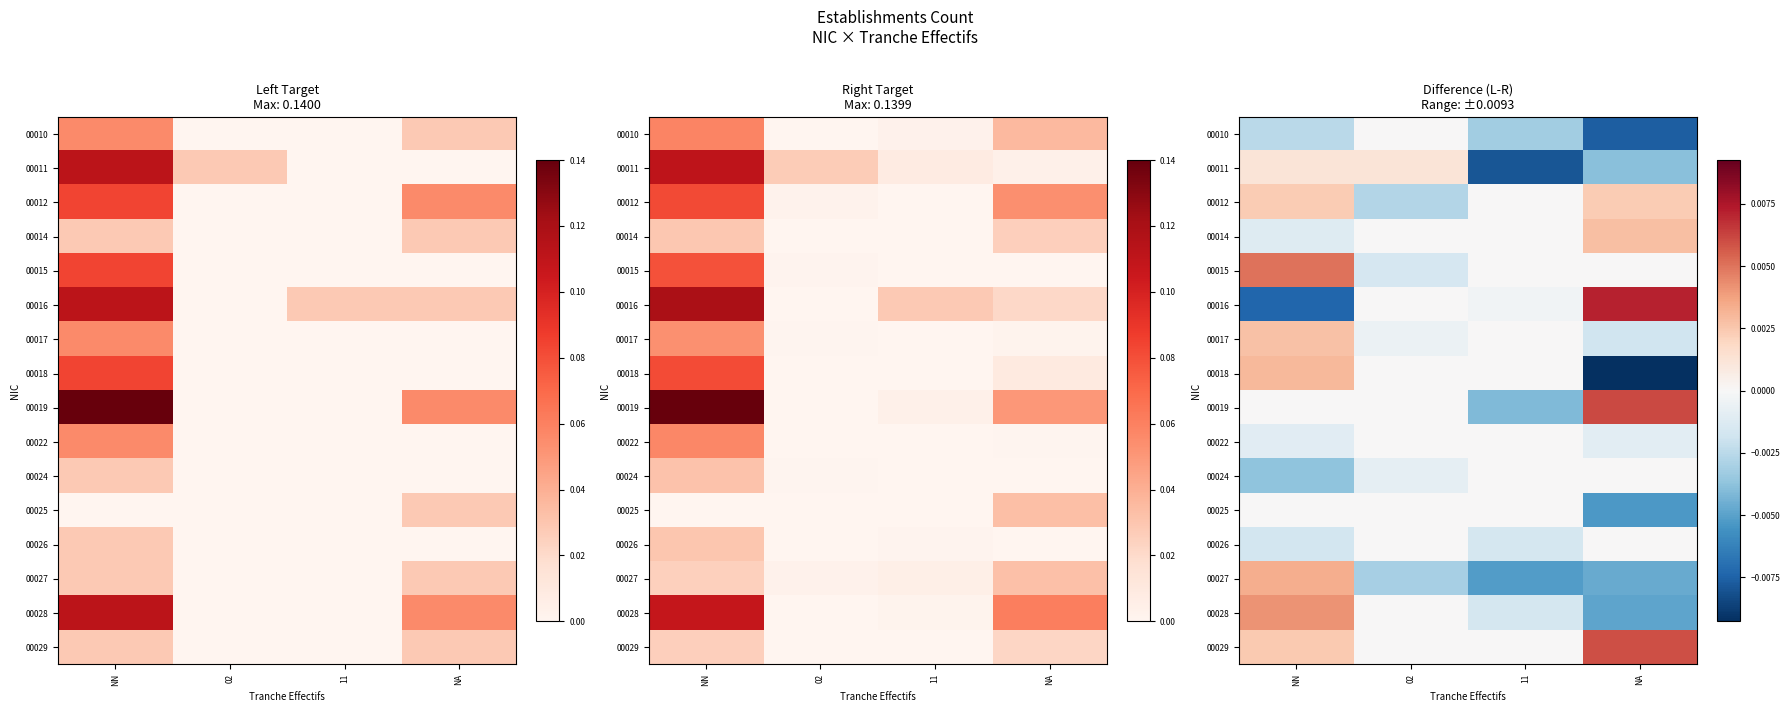

At which category is the sum across all series the highest?

NN